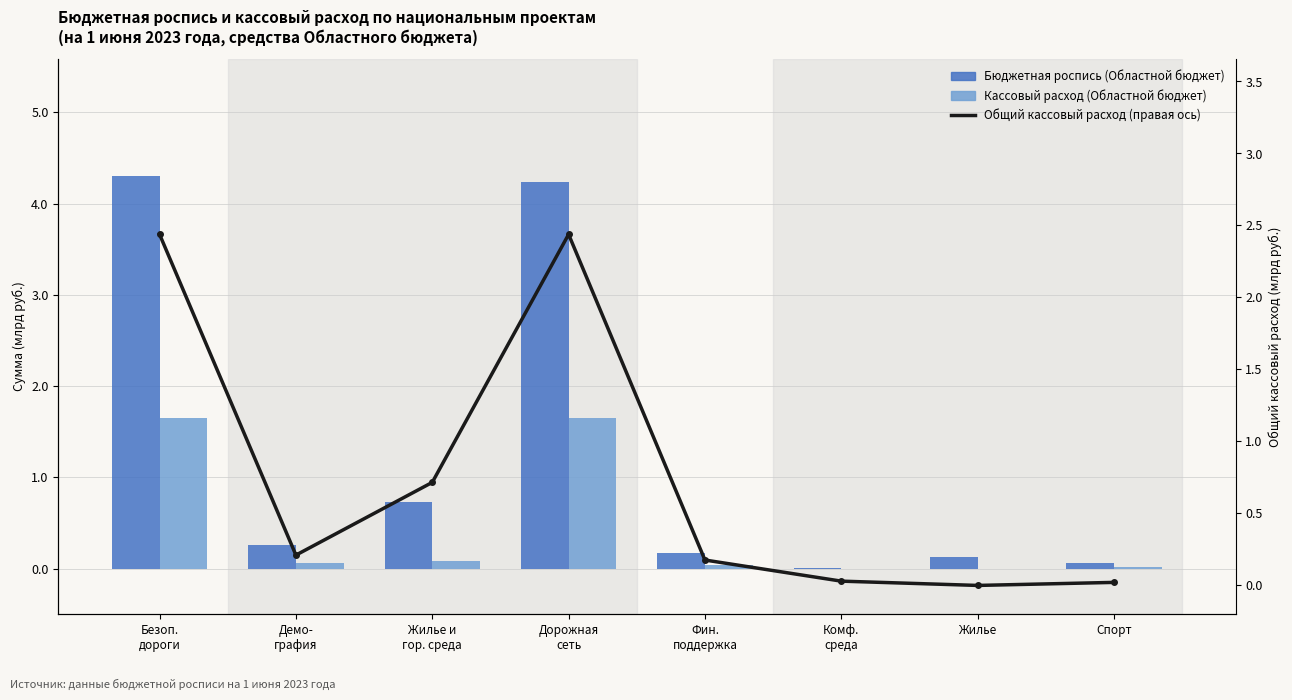

At which category is the sum across all series the highest?

Безоп.
дороги